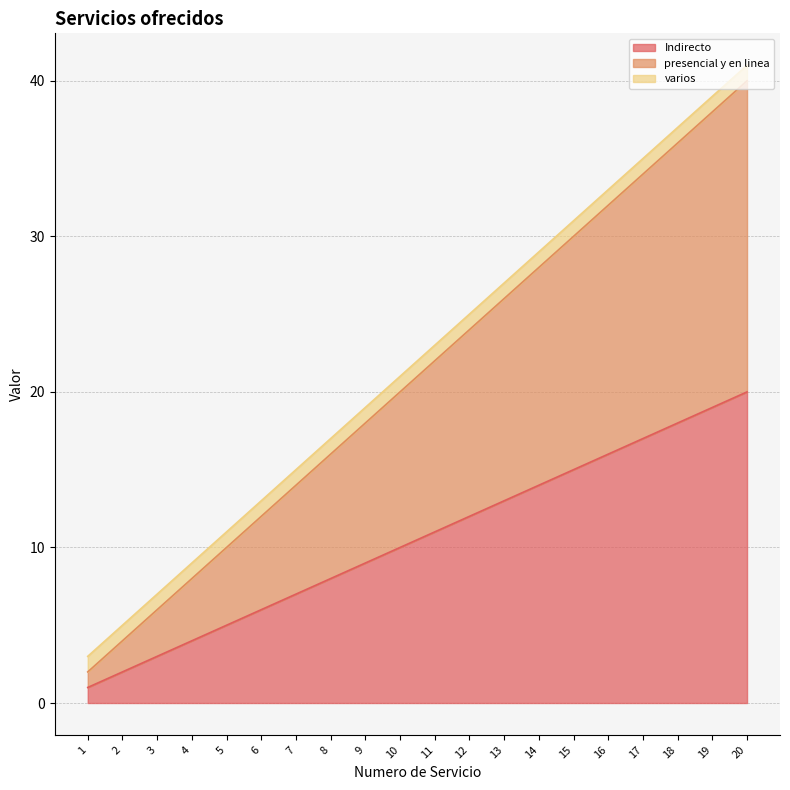

What is the difference between the highest and lowest values at 14?

14